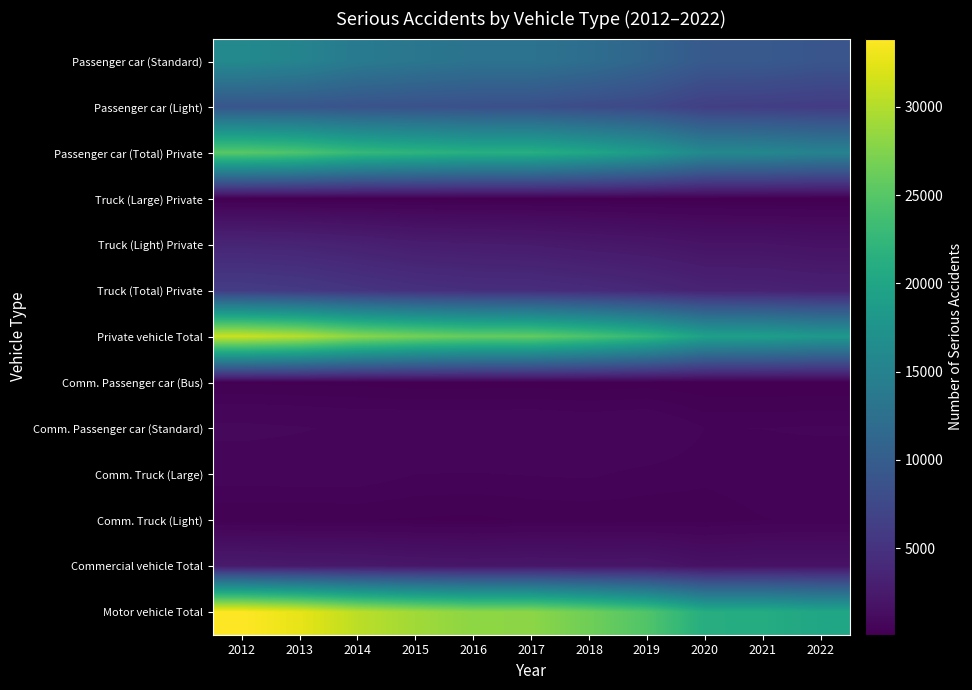

List the series in order of their peak value, lowest first.

Truck (Large) Private, Comm. Passenger car (Bus), Comm. Truck (Light), Comm. Truck (Large), Comm. Passenger car (Standard), Commercial vehicle Total, Truck (Light) Private, Truck (Total) Private, Passenger car (Light), Passenger car (Standard), Passenger car (Total) Private, Private vehicle Total, Motor vehicle Total